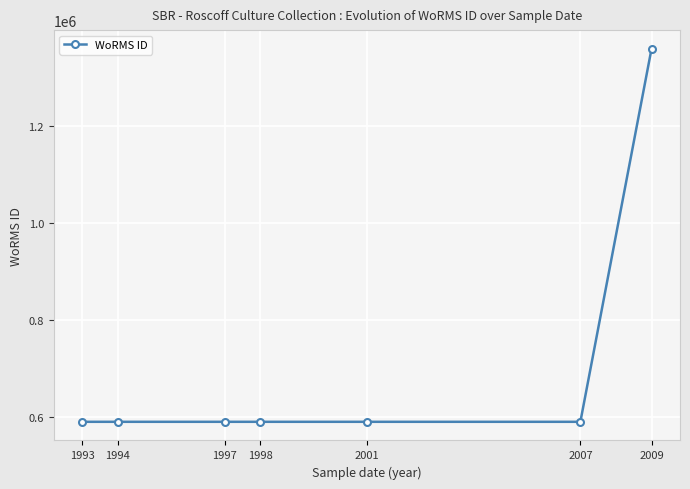

What is the greatest value displayed?

1359766